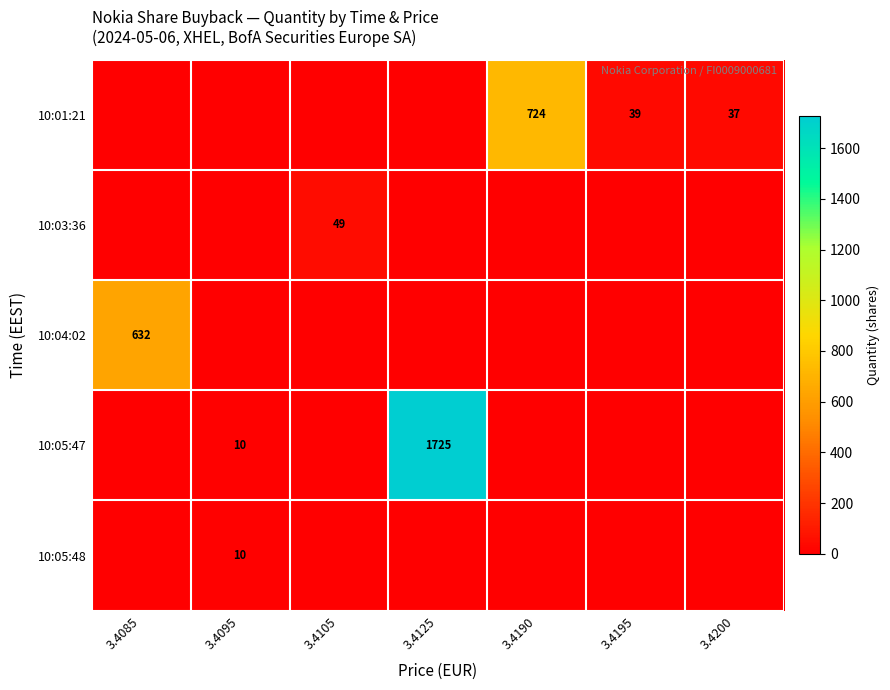

Which category has the lowest value across all series?

3.4085